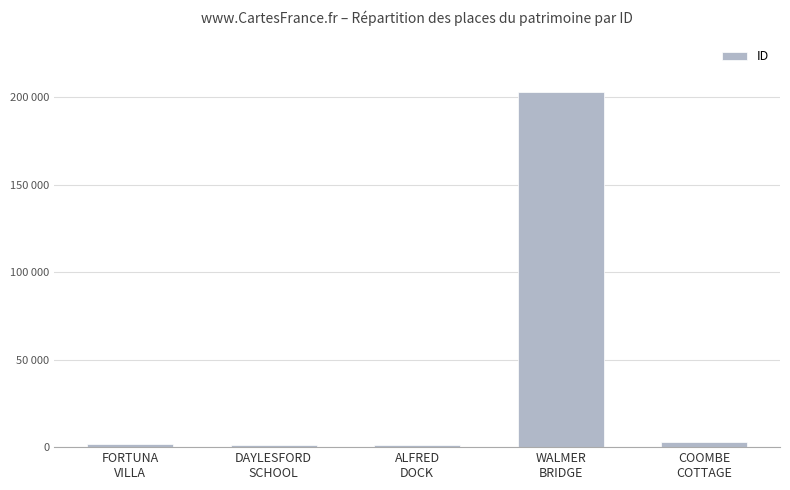

Are the bars horizontal?

No